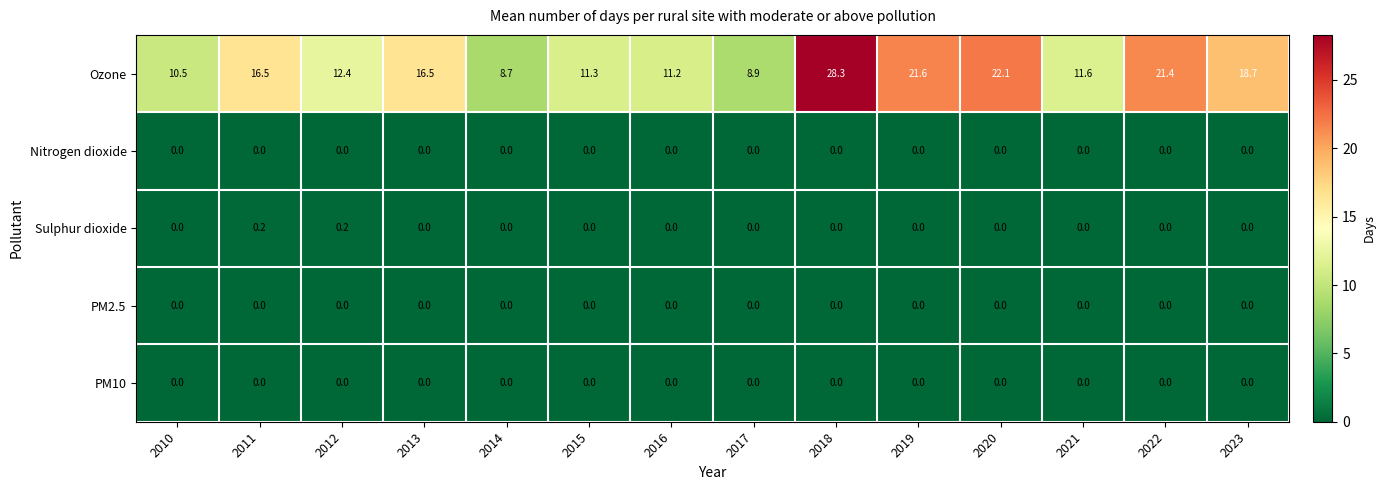

Which series has the largest range (max minus min)?

Ozone